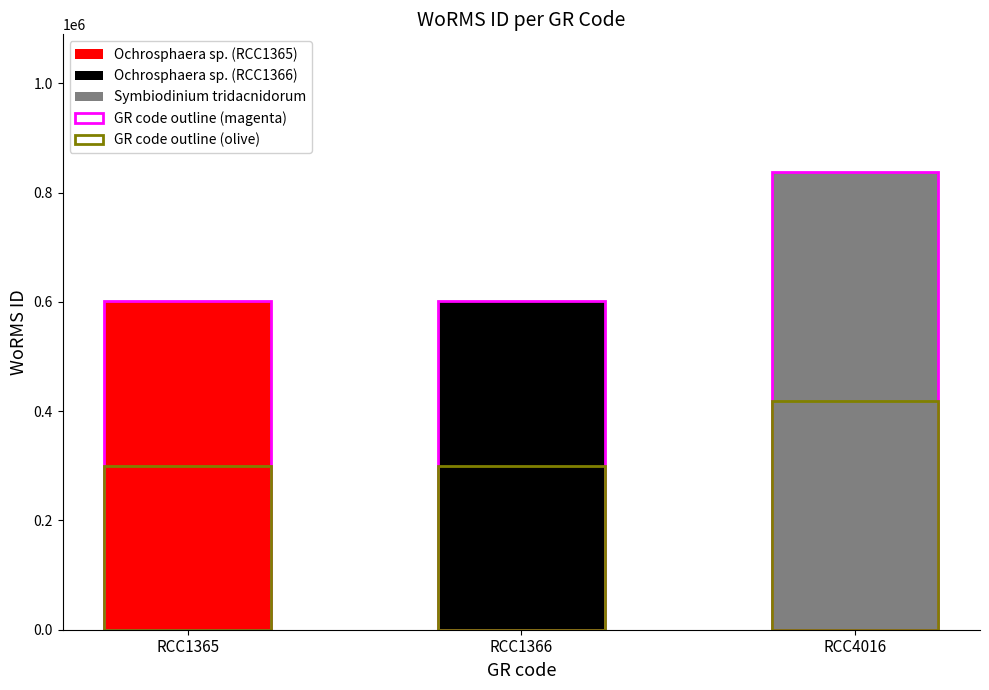

Rank the categories by Symbiodinium tridacnidorum value from highest to lowest.

RCC4016, RCC1365, RCC1366